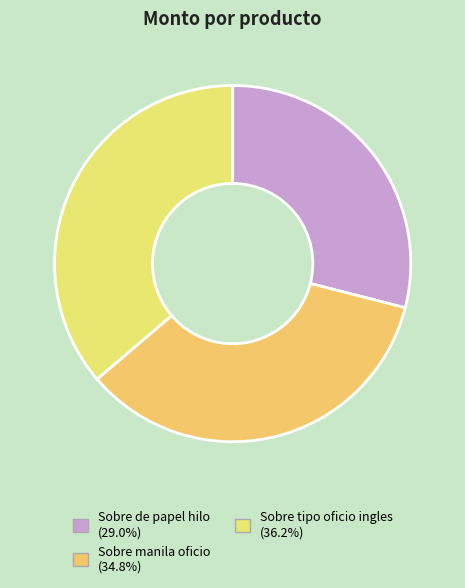

Rank the categories by value from highest to lowest.

Sobre tipo oficio ingles, Sobre manila oficio, Sobre de papel hilo